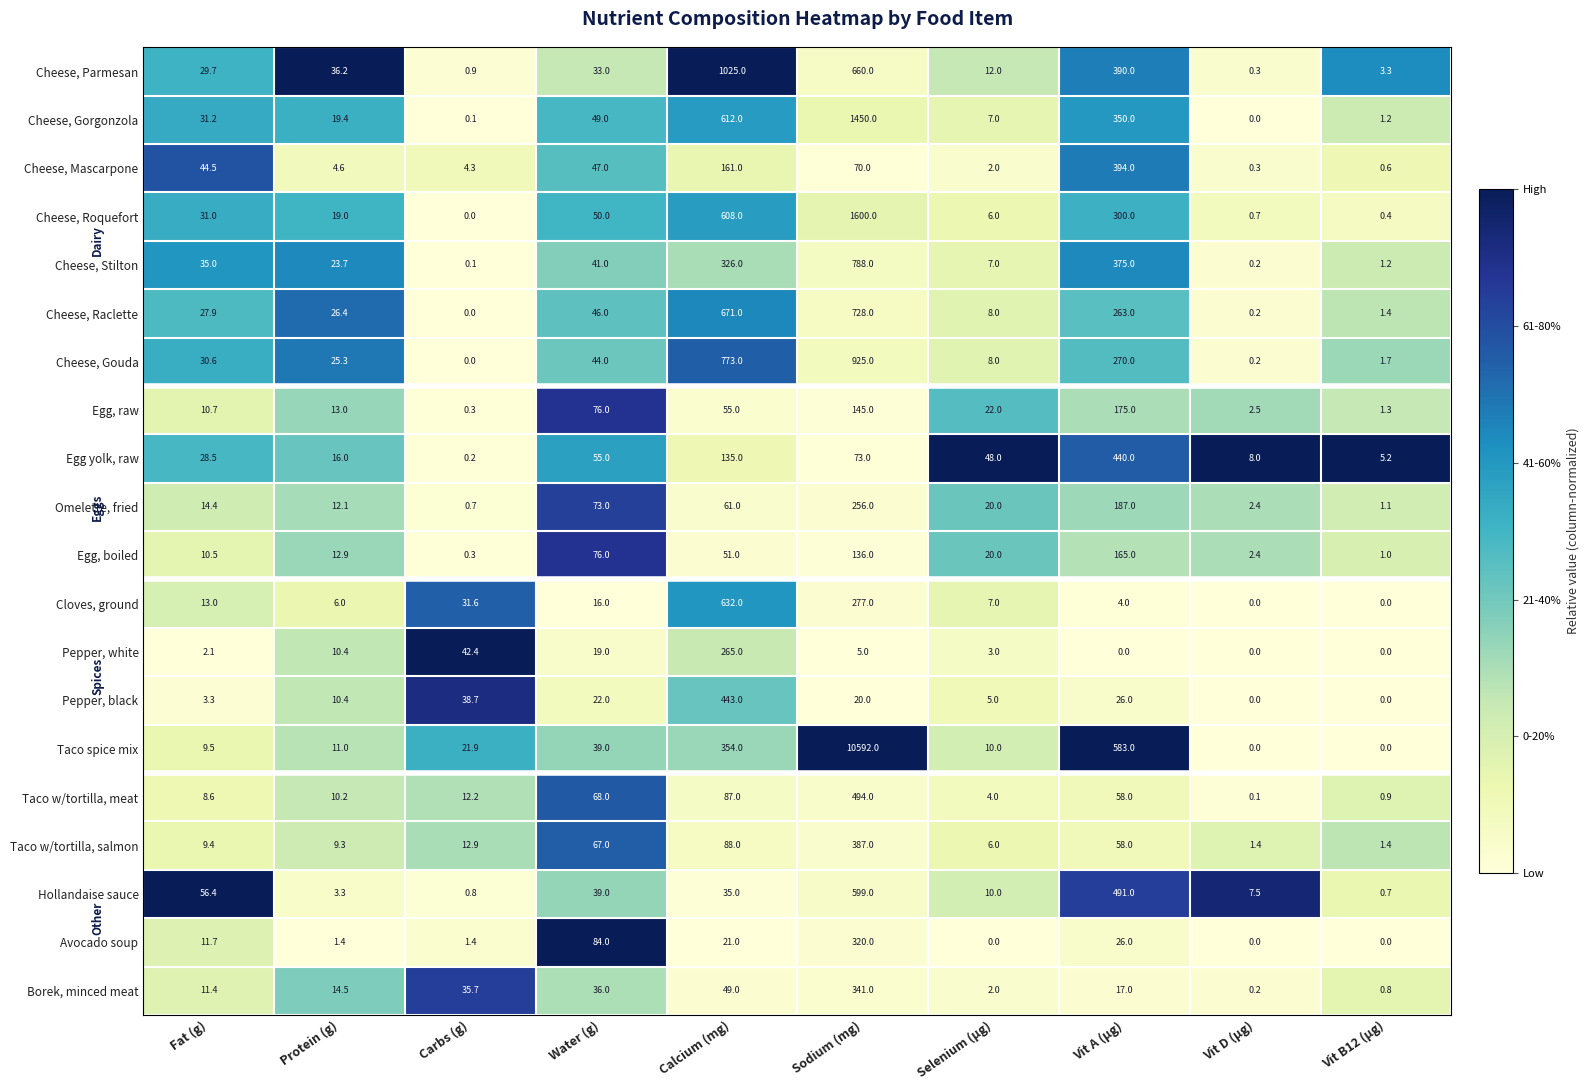

What is the sum of the Omelette, fried values at Protein (g) and Vit B12 (µg)?

13.2